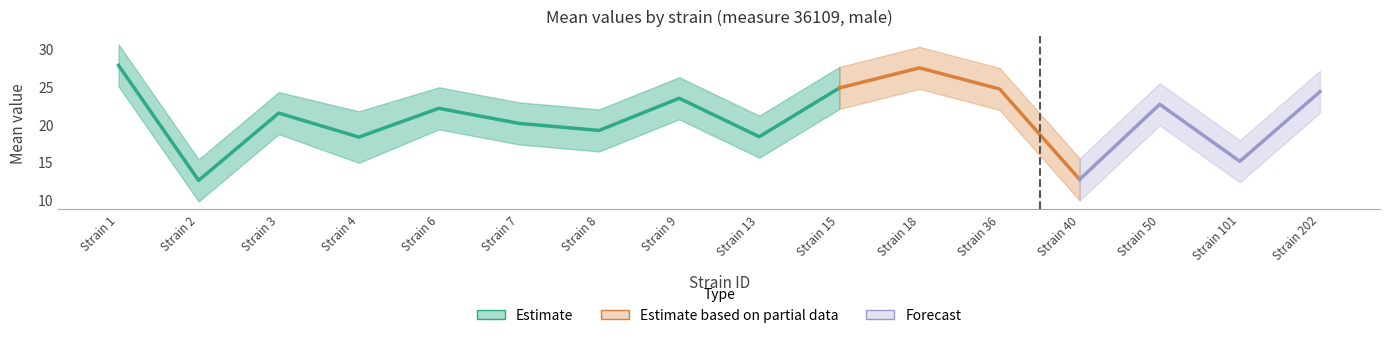

How many series are shown in this chart?

3